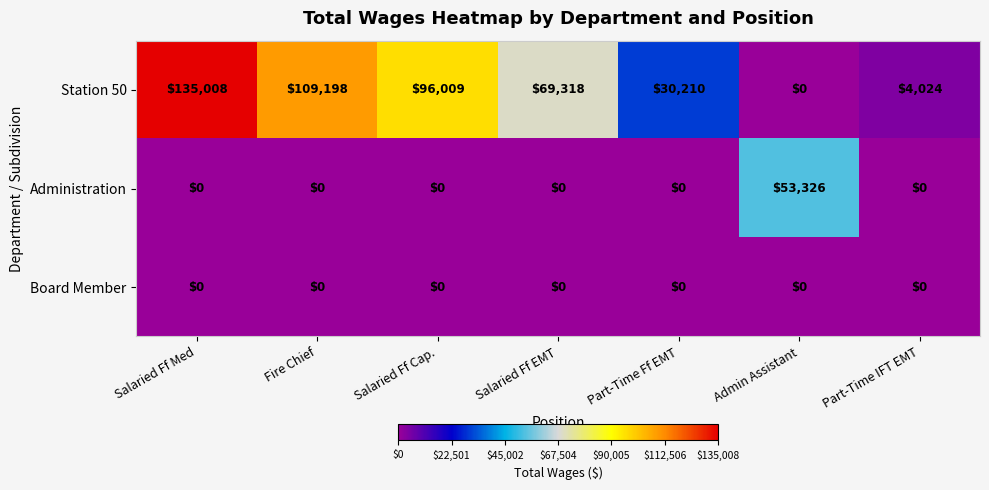

Which series has the largest total across all categories?

Station 50